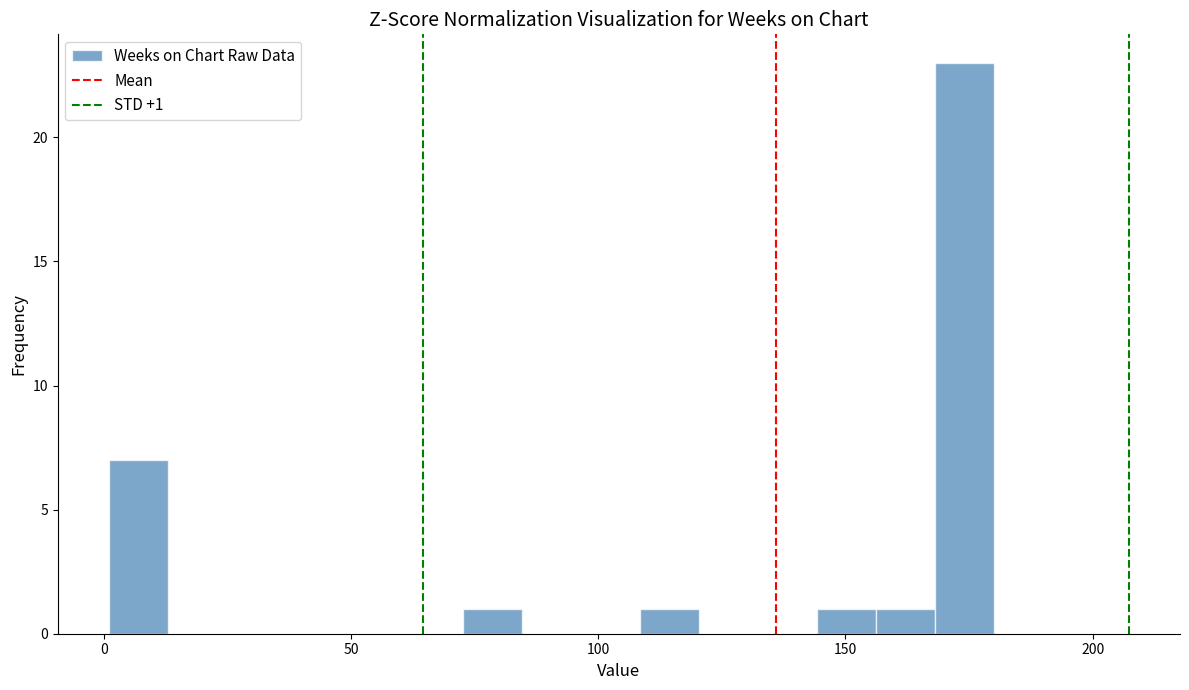

Around what value on the x-axis is the tallest bar? Give the approximate position of its centre, as read against the axis.

175